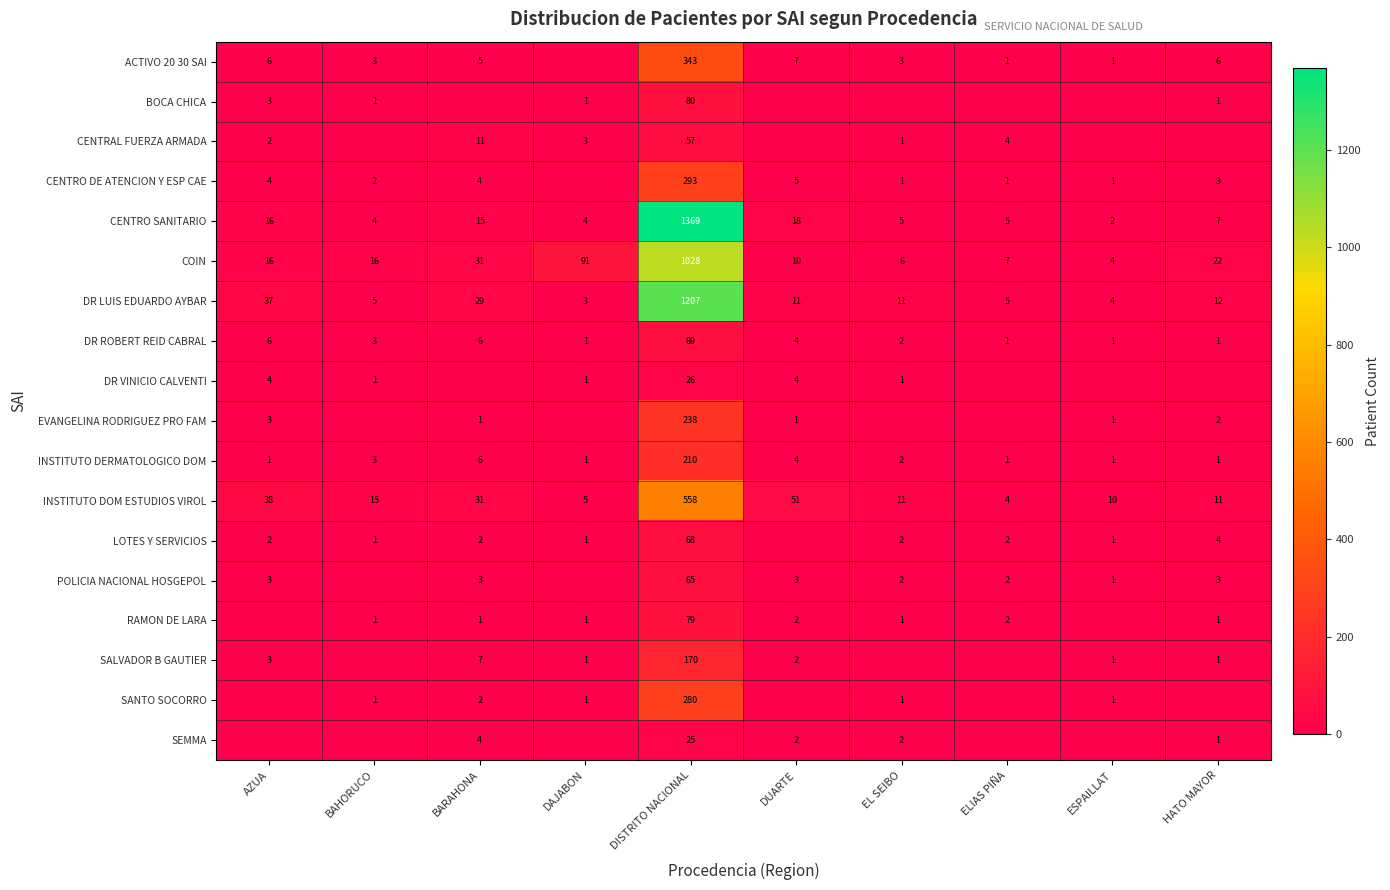

What is the difference between the maximum and minimum values in the INSTITUTO DOM ESTUDIOS VIROL series?

554